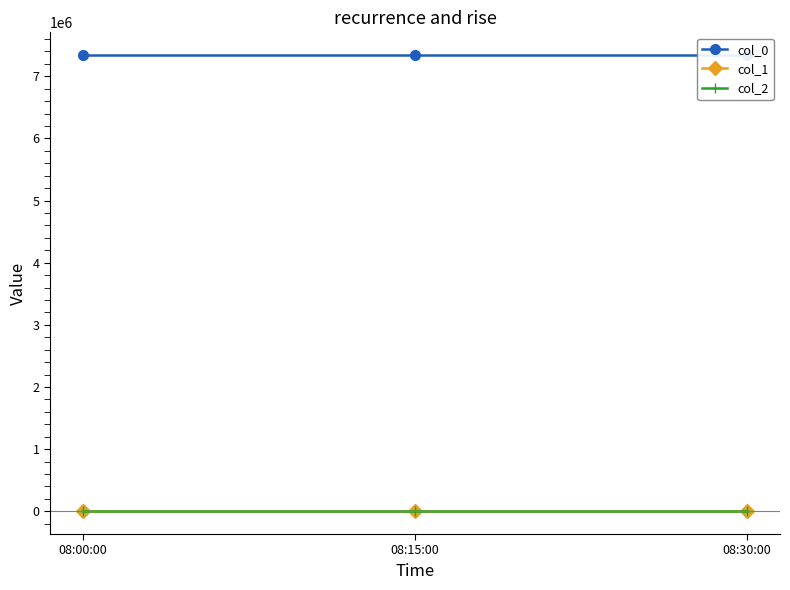

How many data points does each series have?

3